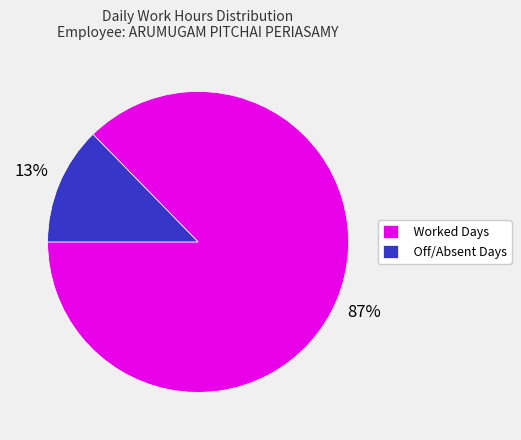

Does any single category account for the majority?

Yes